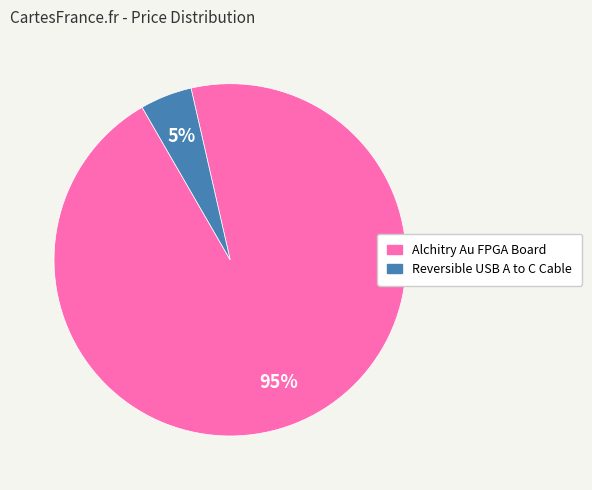

To the nearest percent, what is the average slice percentage?

50%